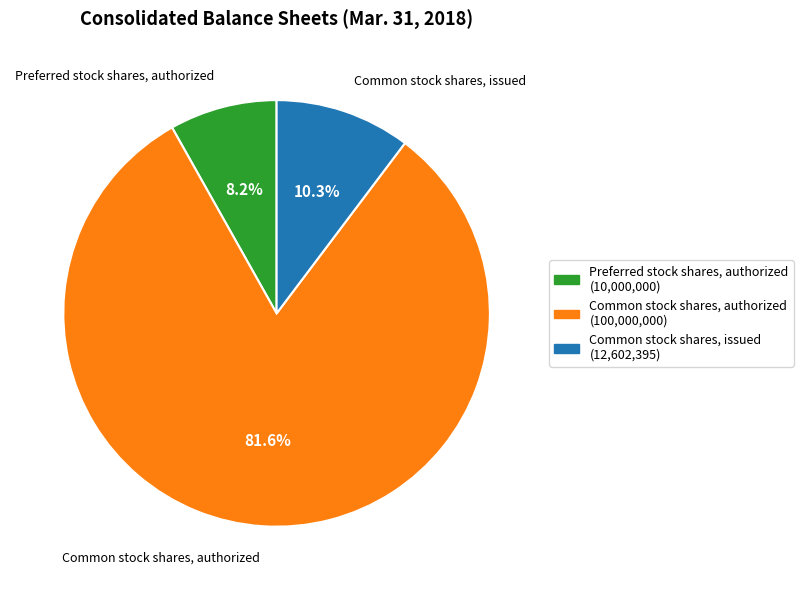

Combined, do Common stock shares, issued and Common stock shares, authorized account for over 50%?

Yes